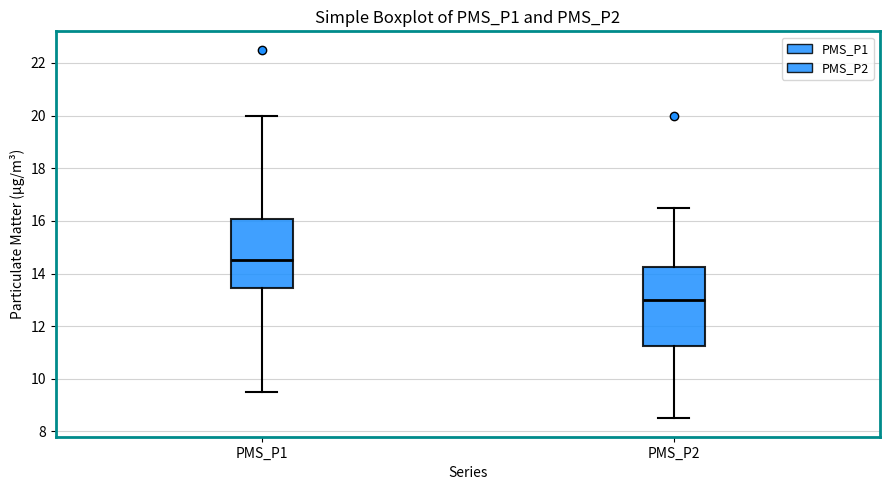

Which box's median line is the lowest?

PMS_P2